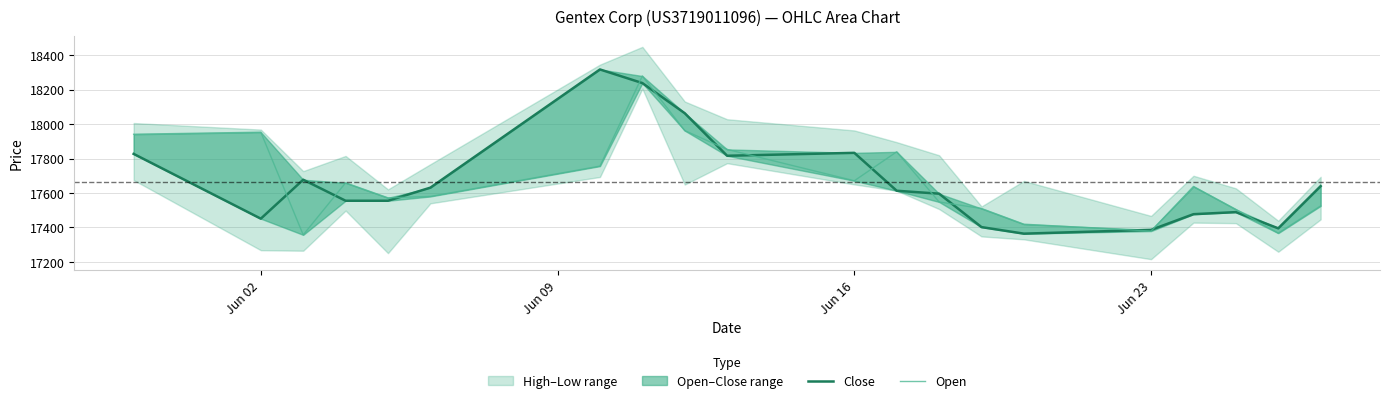

The value of Open at 13 is 22949. True or false?

False